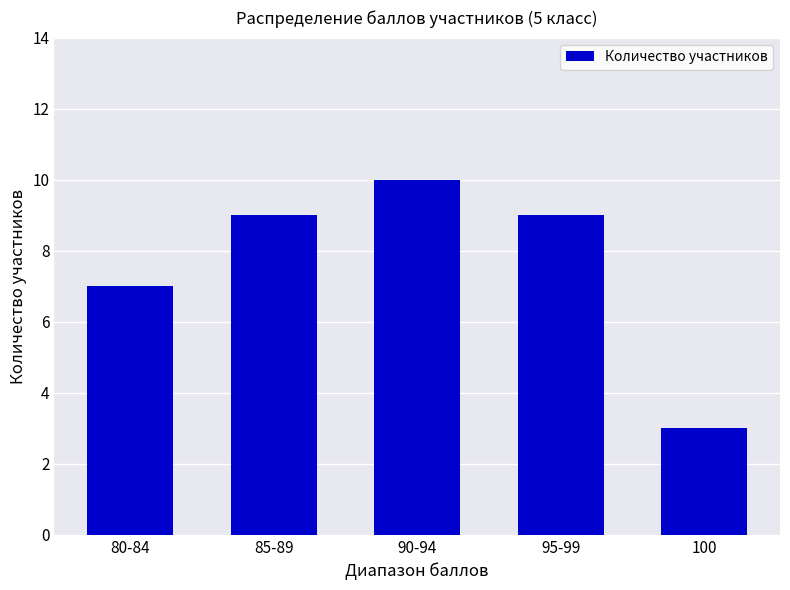

What is the change in value from 80-84 to 85-89?

+2